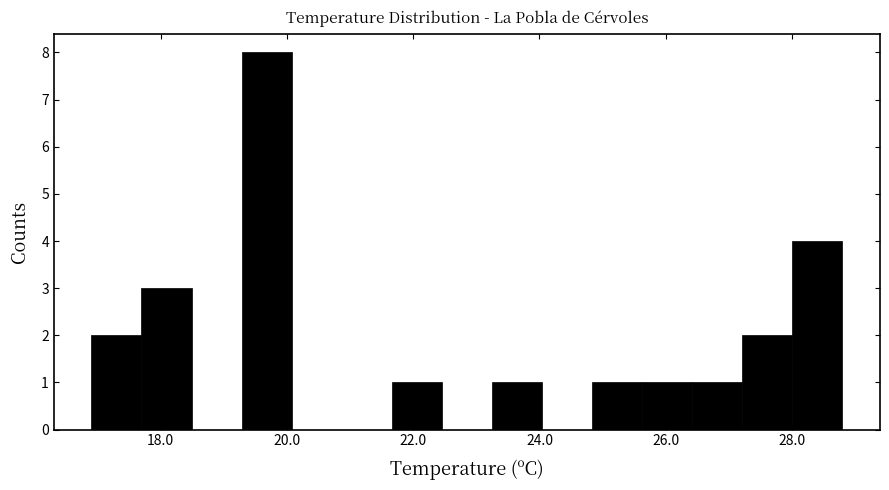

Around what value on the x-axis is the tallest bar? Give the approximate position of its centre, as read against the axis.

19.6